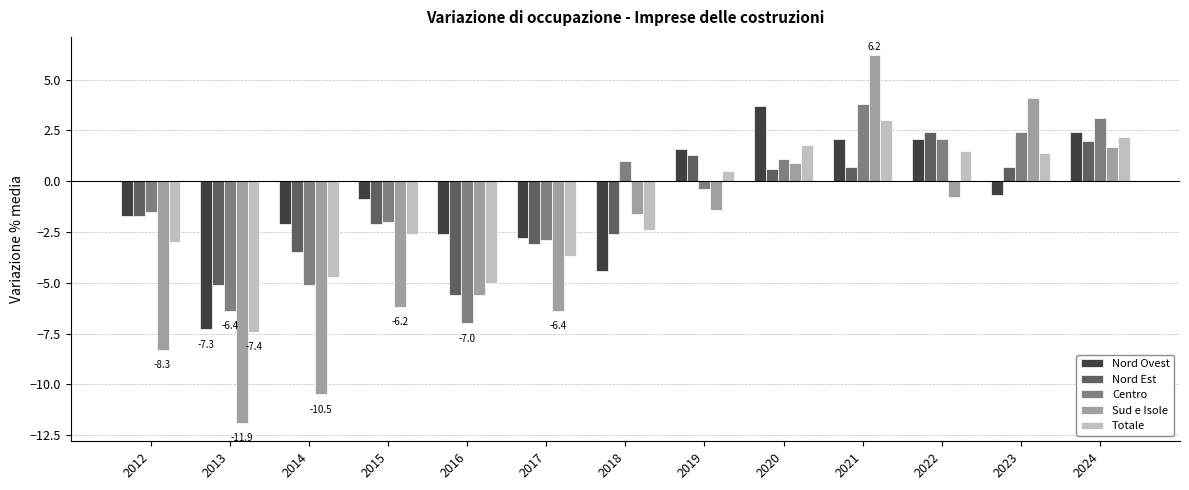

Which series changed the most between 2013 and 2015?

Nord Ovest